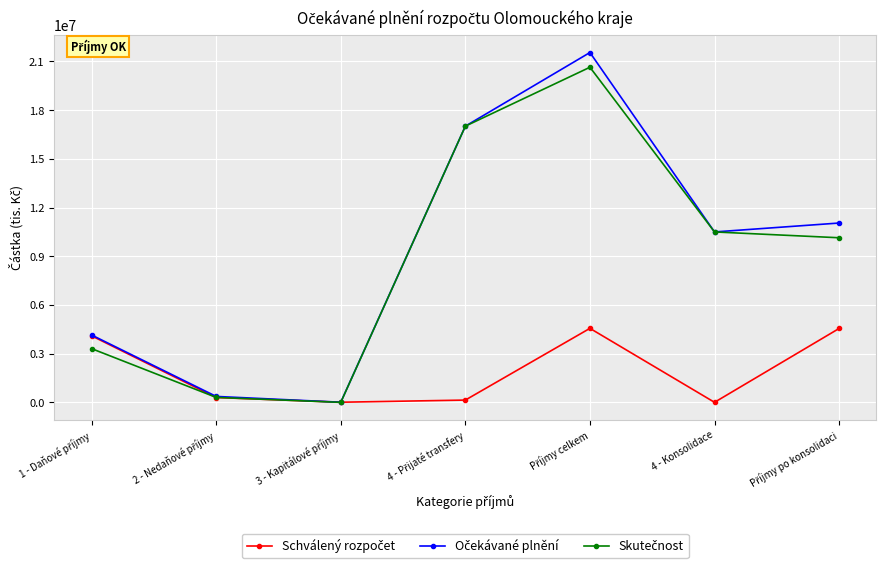

What is the label of the 6th point from the left?

4 - Konsolidace